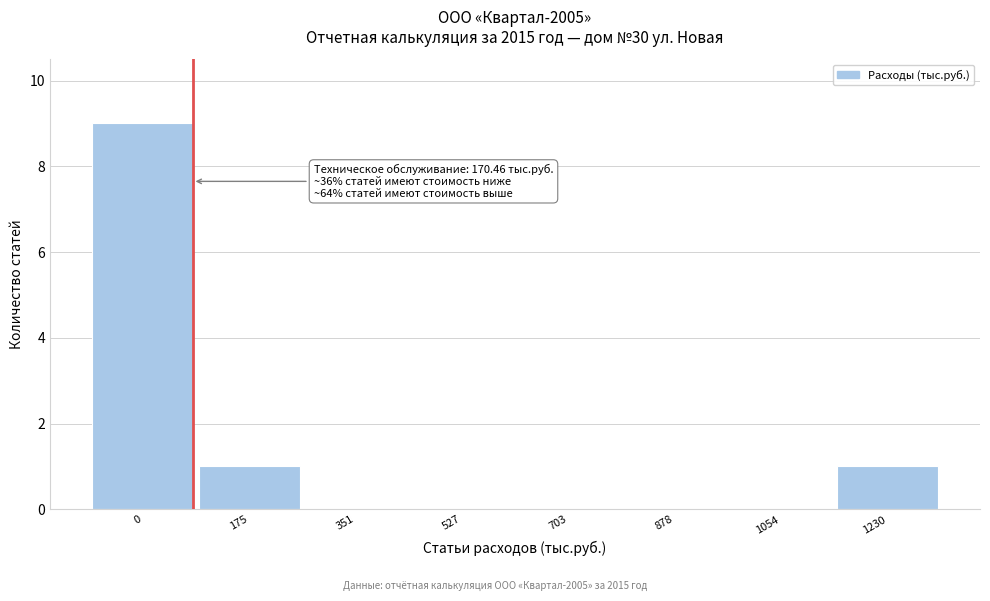

Reading left to right, what are all the values shown in this chart?

0=9	175=1	351=0	527=0	703=0	878=0	1054=0	1230=1